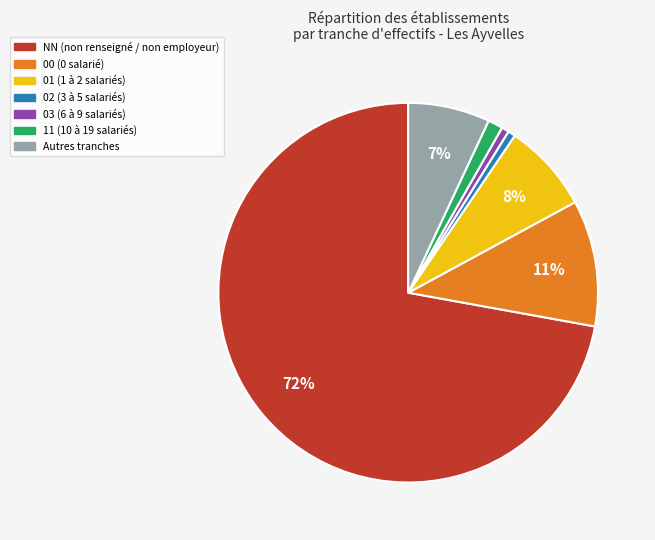

Does any single category account for the majority?

Yes